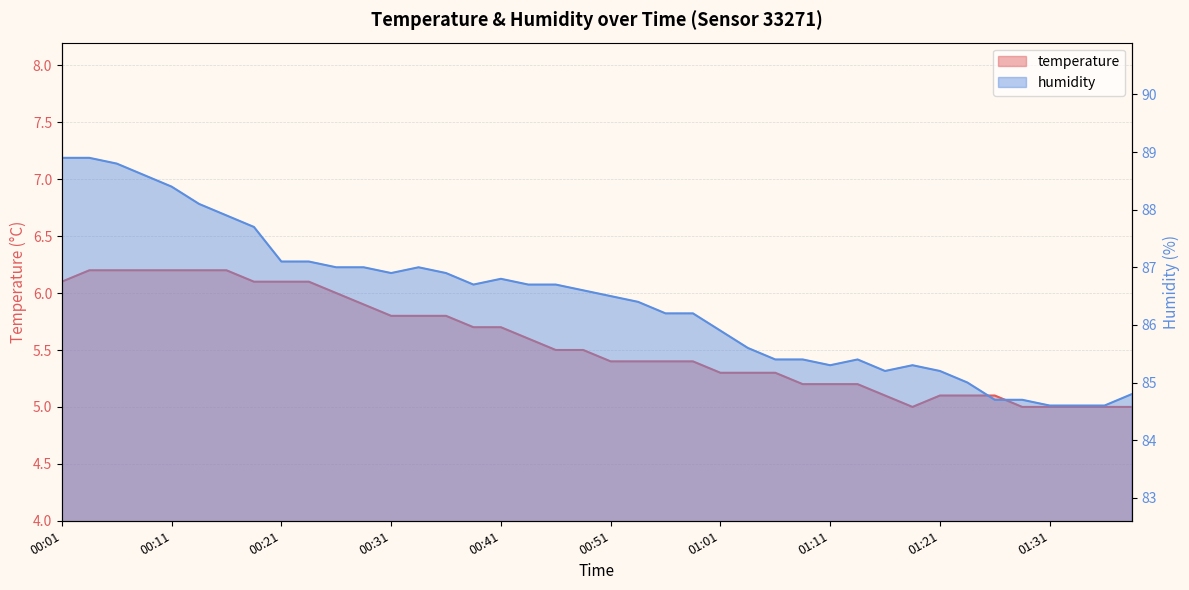

Which category has the highest value in the temperature series?

00:03